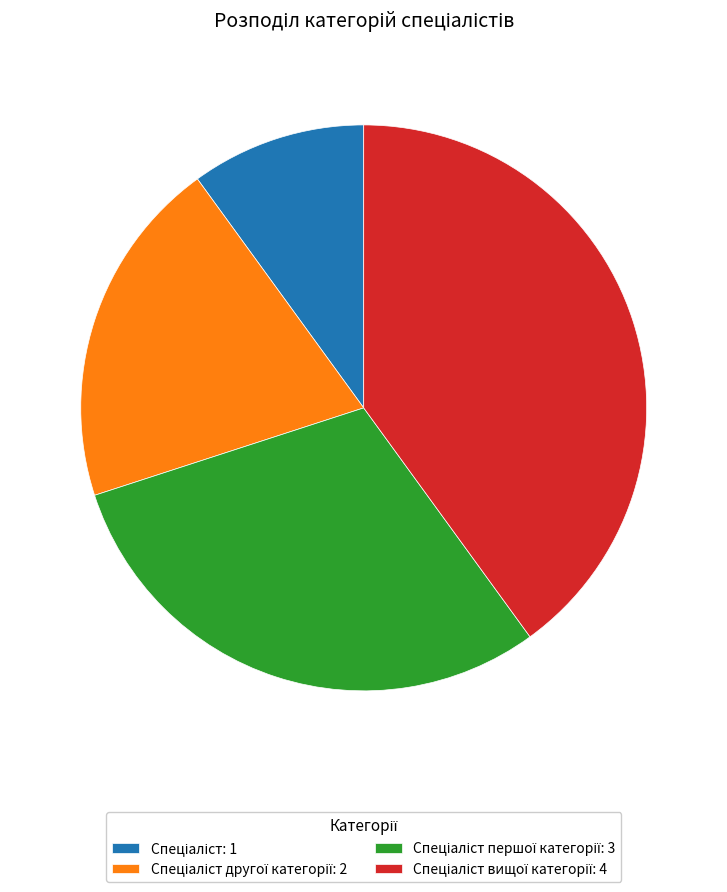

Is there a majority slice in this chart?

No